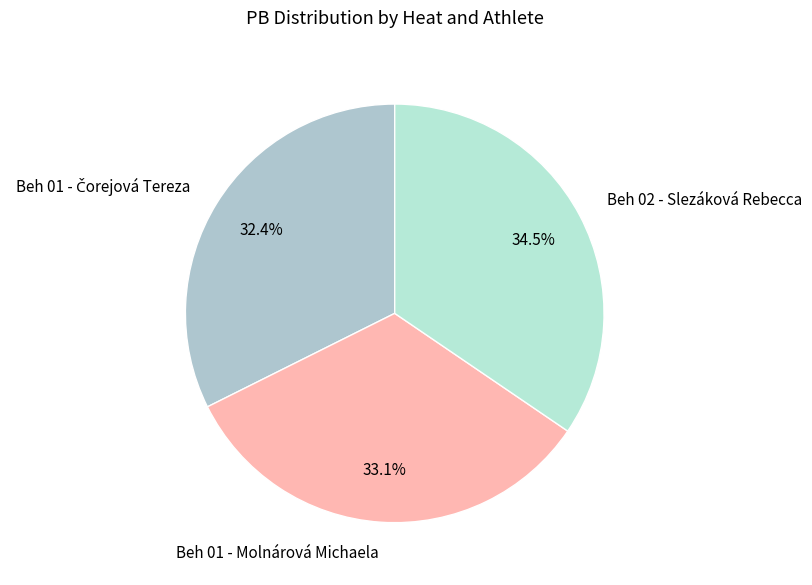

Does Beh 02 - Slezáková Rebecca account for over 50% of the chart?

No